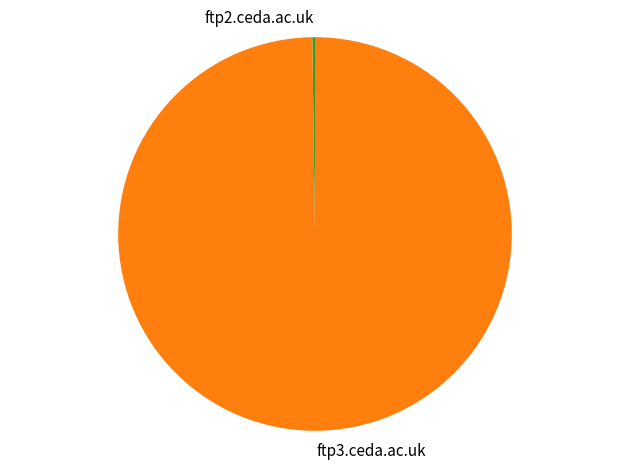

Is it true that ftp3.ceda.ac.uk is 100% of the pie?

True